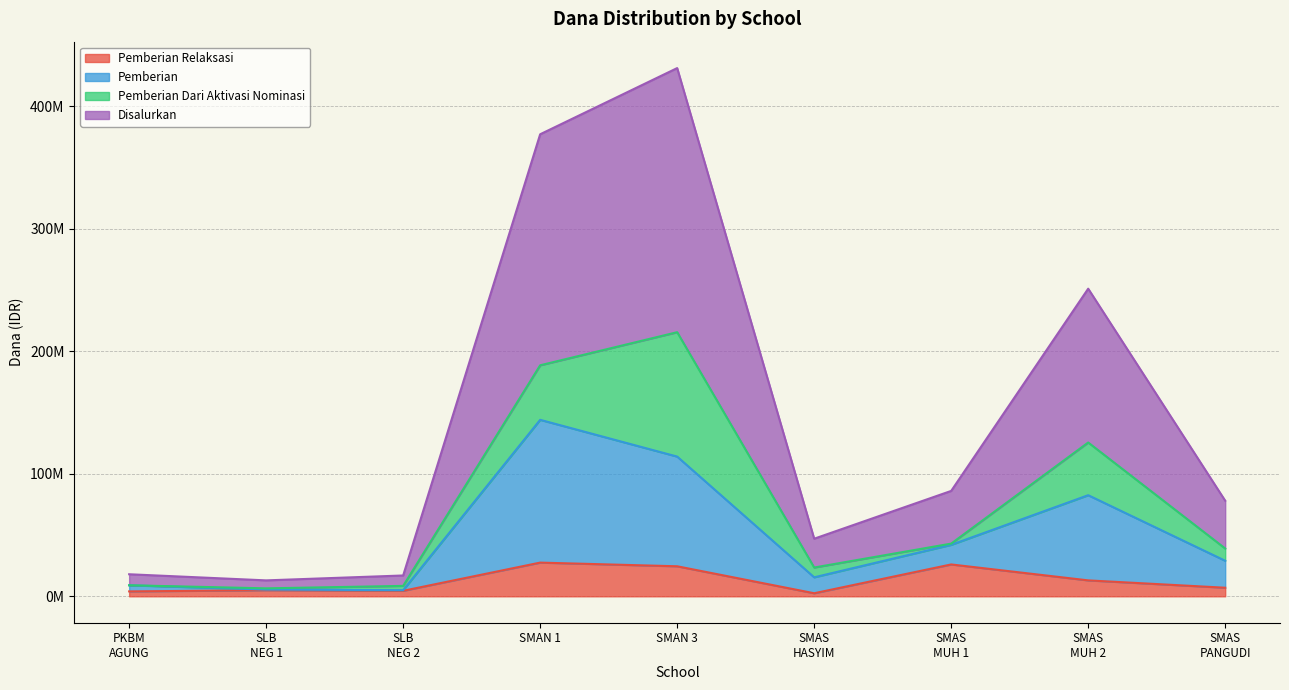

What are all the series names shown in the legend?

Pemberian Relaksasi, Pemberian, Pemberian Dari Aktivasi Nominasi, Disalurkan